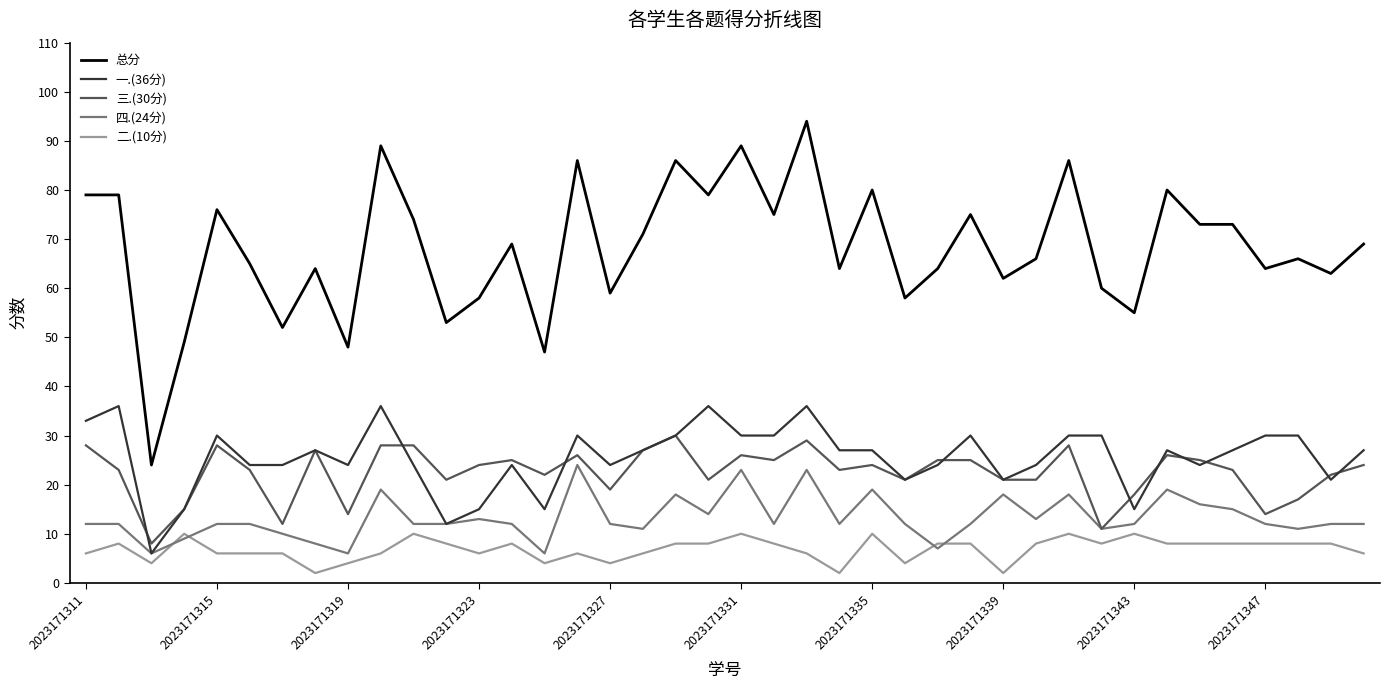

True or false: 三.(30分) and 总分 cross at least once.

False